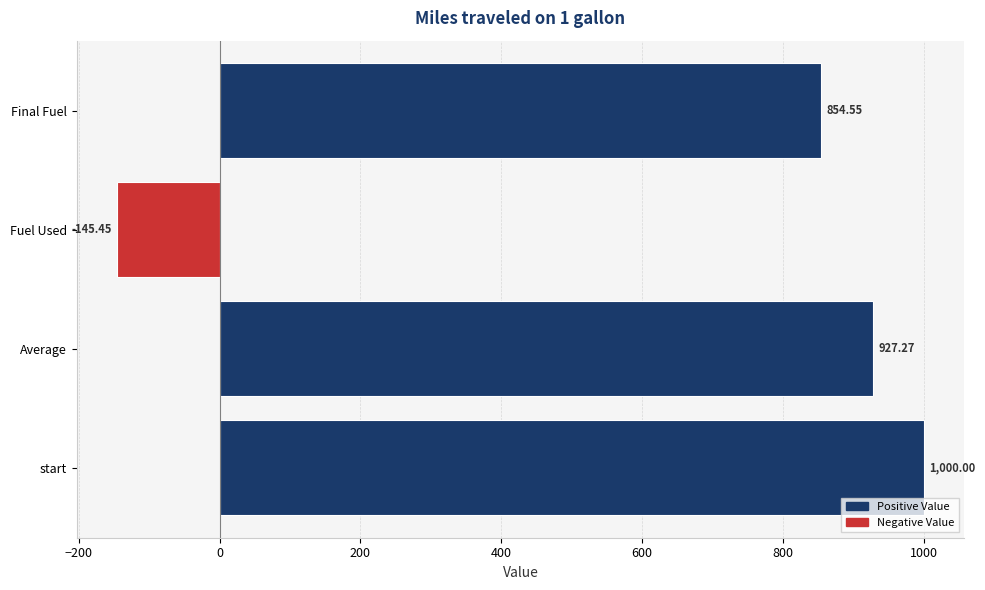

How many bars are there in total?

4